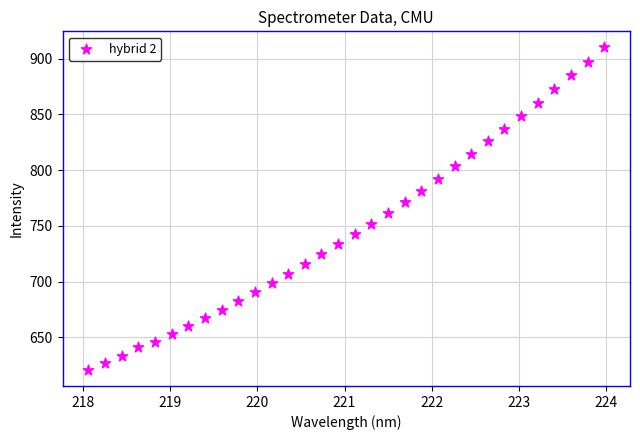

What is the range of X values (max minus min)?

5.9